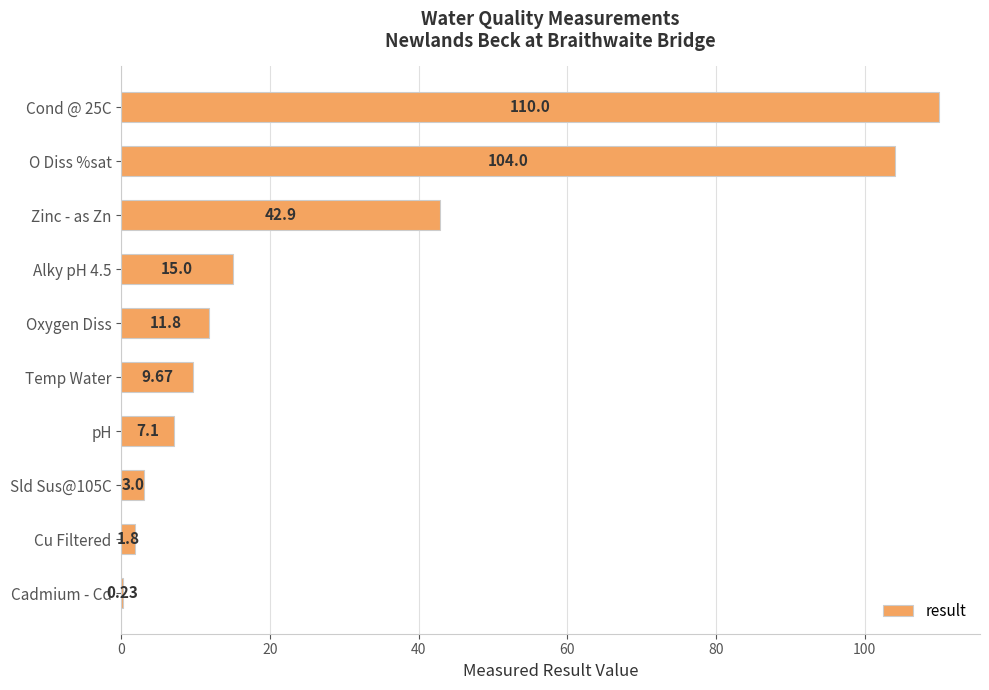

What is the sum of all values?

305.5